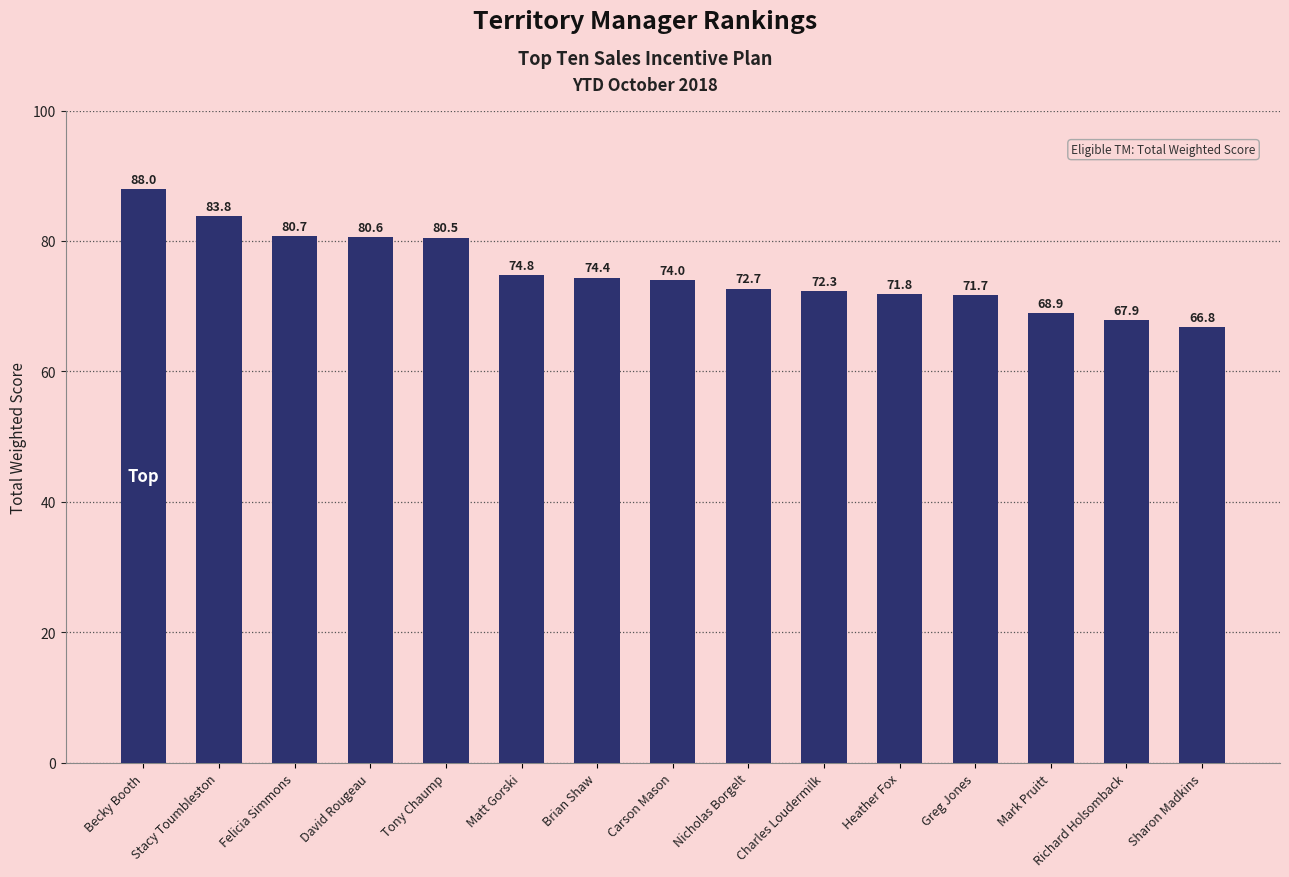

Approximately how many times larger is the value at Tony Chaump compared to Charles Loudermilk?

1.1